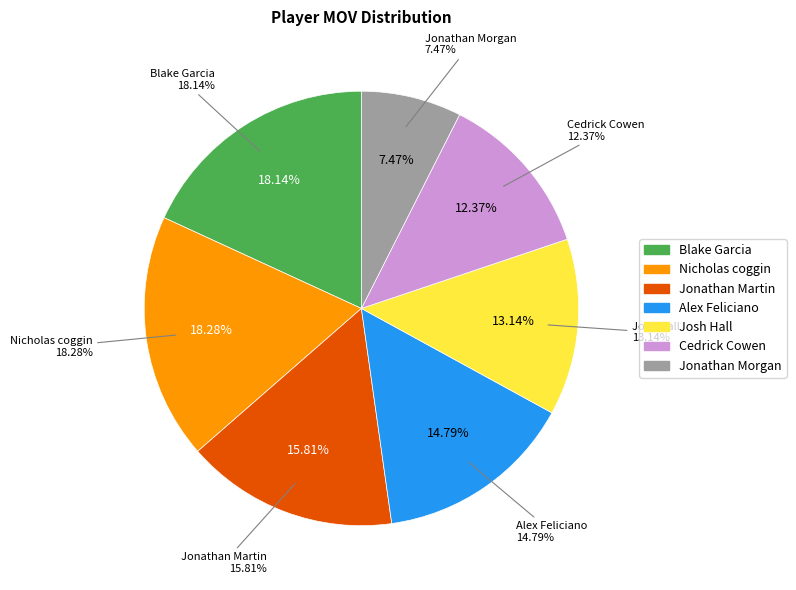

What percentage is the Josh Hall slice, to the nearest percent?

13%